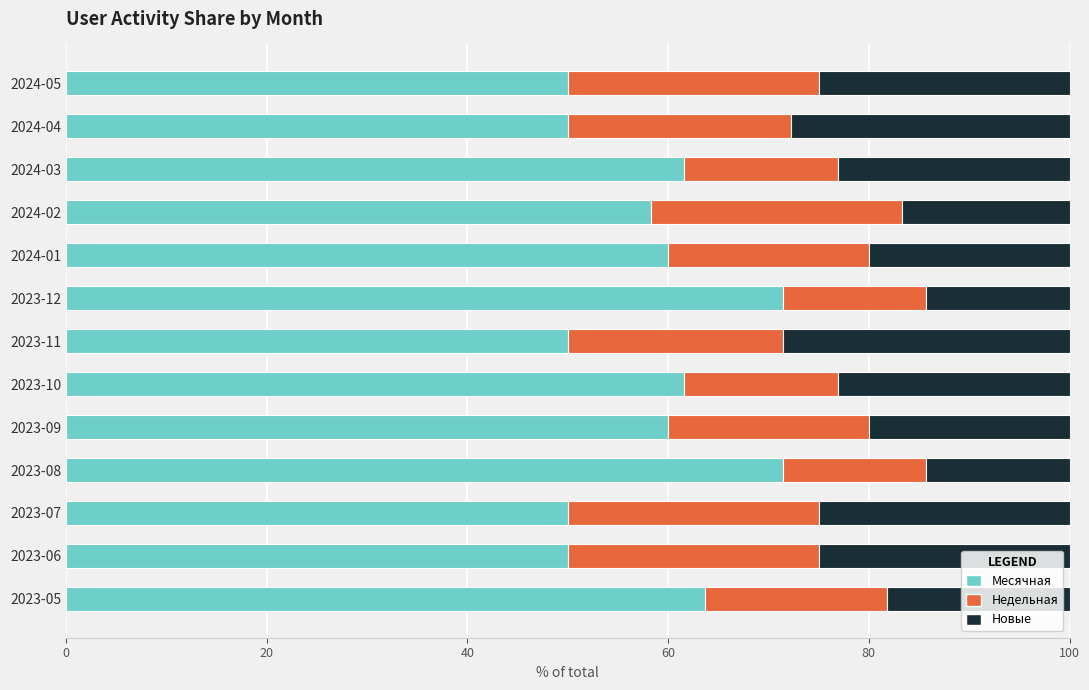

The value of Месячная at 2024-04 is 15.7. True or false?

False